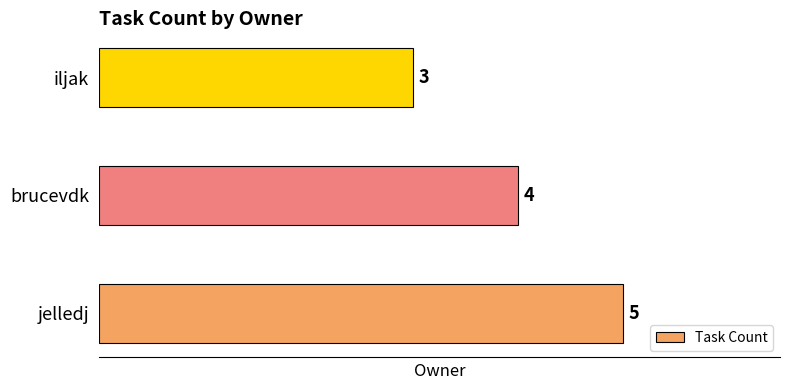

Rank the categories by value from lowest to highest.

iljak, brucevdk, jelledj